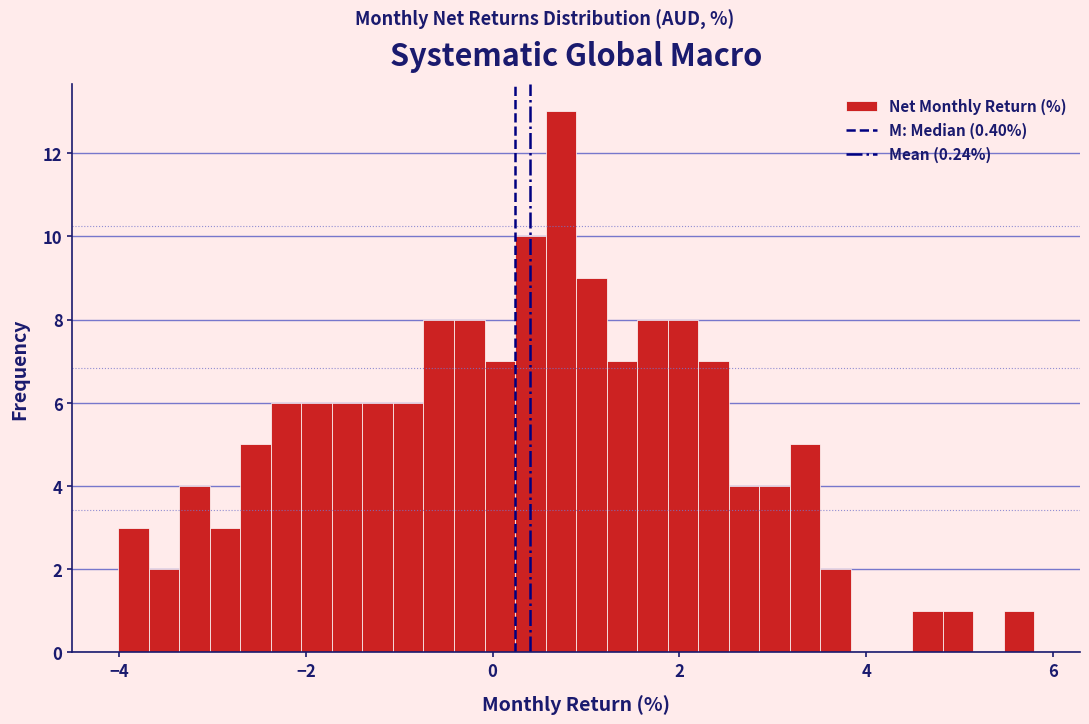

Around what value on the x-axis is the tallest bar? Give the approximate position of its centre, as read against the axis.

0.8